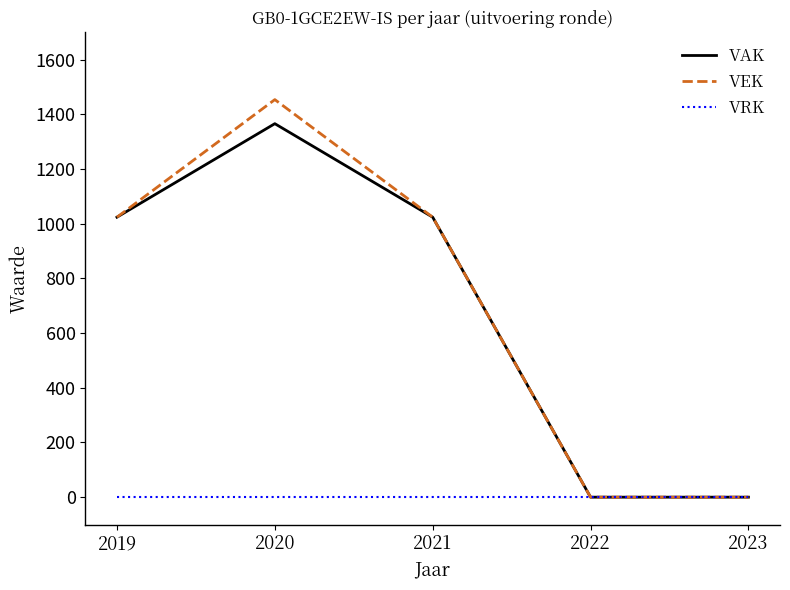

How many values in the VEK series are below 1024?

2